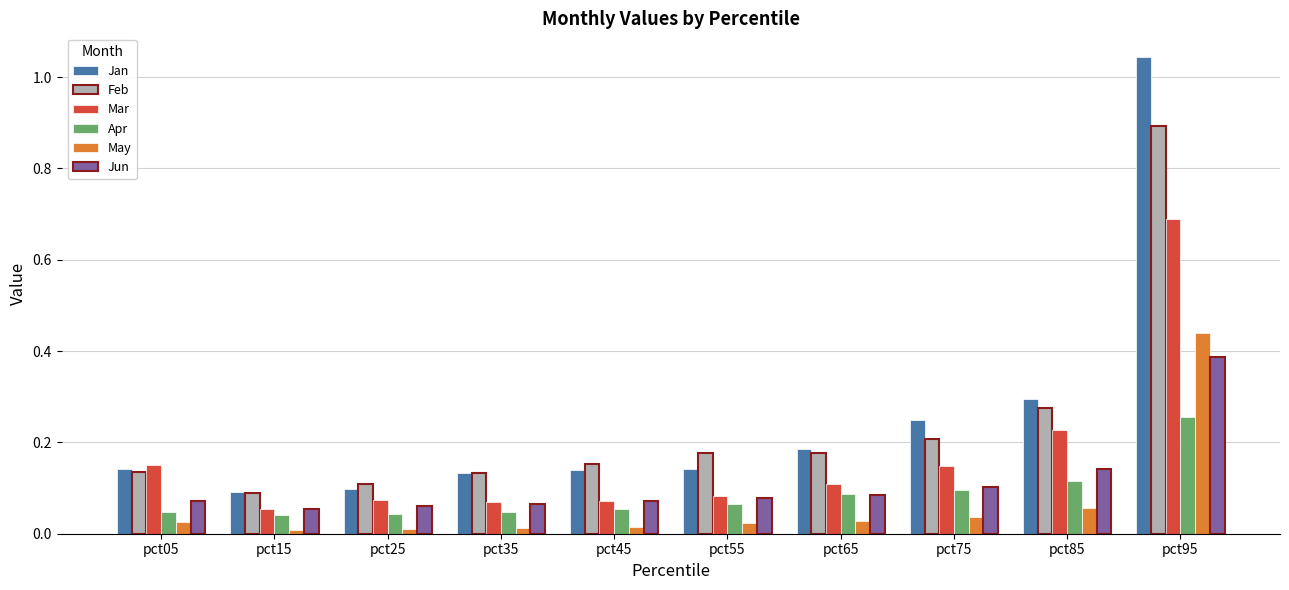

How many Feb values are between 0 and 1?

10